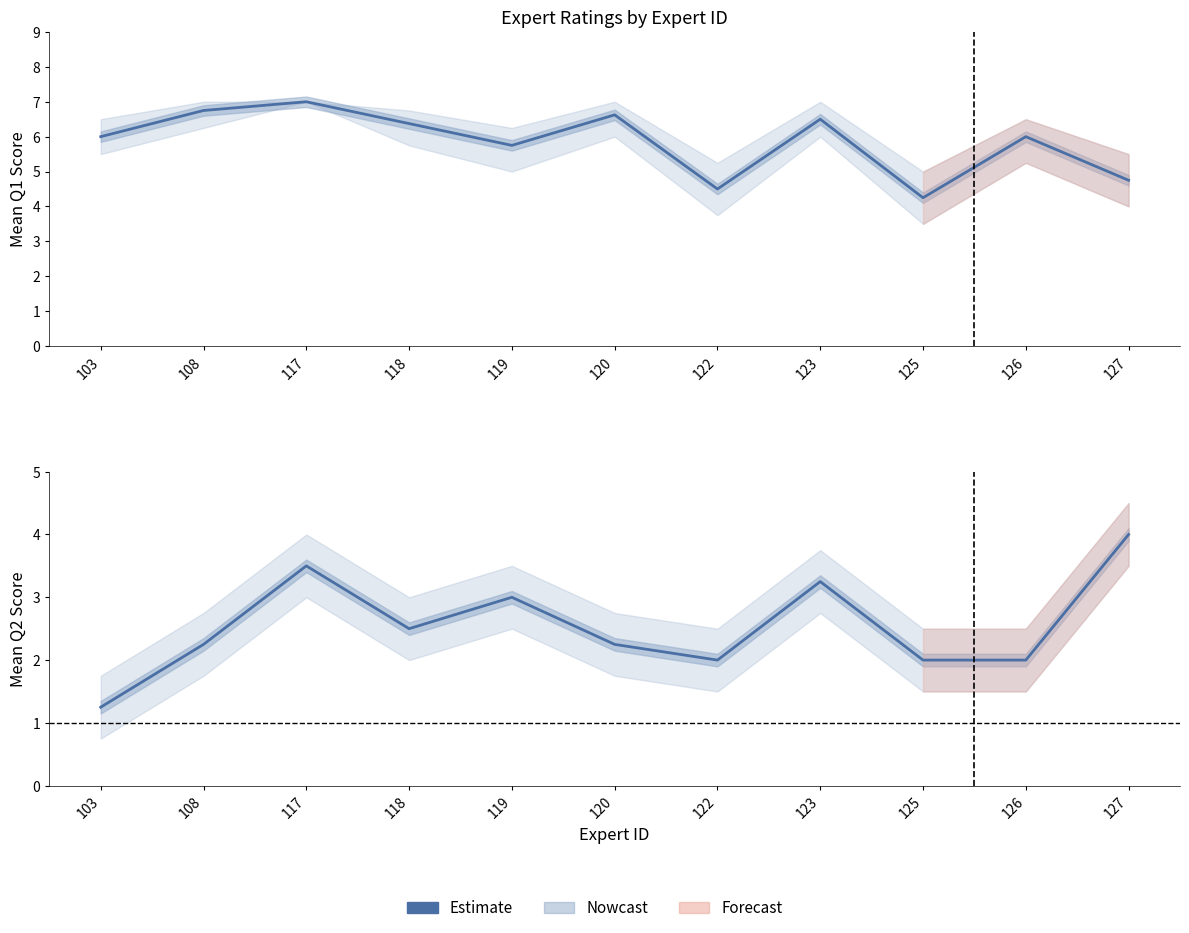

Where is the data nearest to the value 2?

122